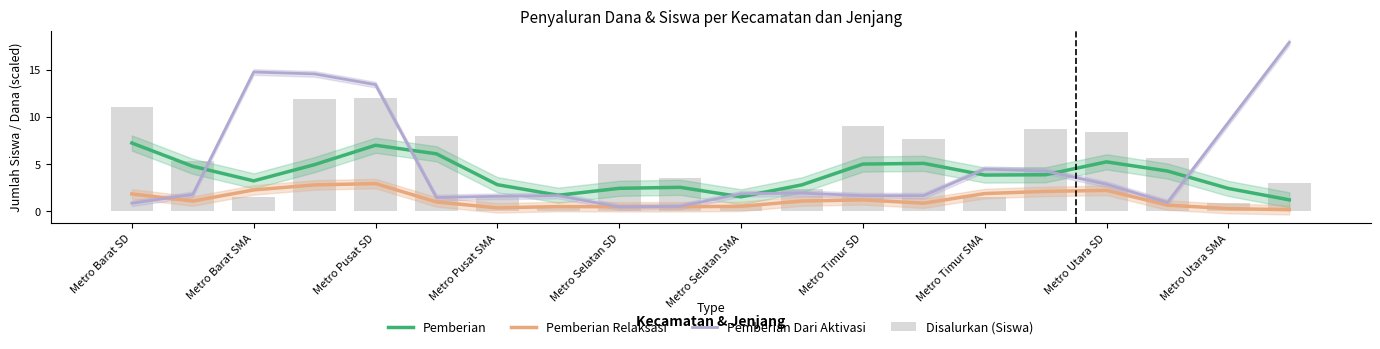

The value of Pemberian Dari Aktivasi at Metro Pusat SD is 13.4. True or false?

True